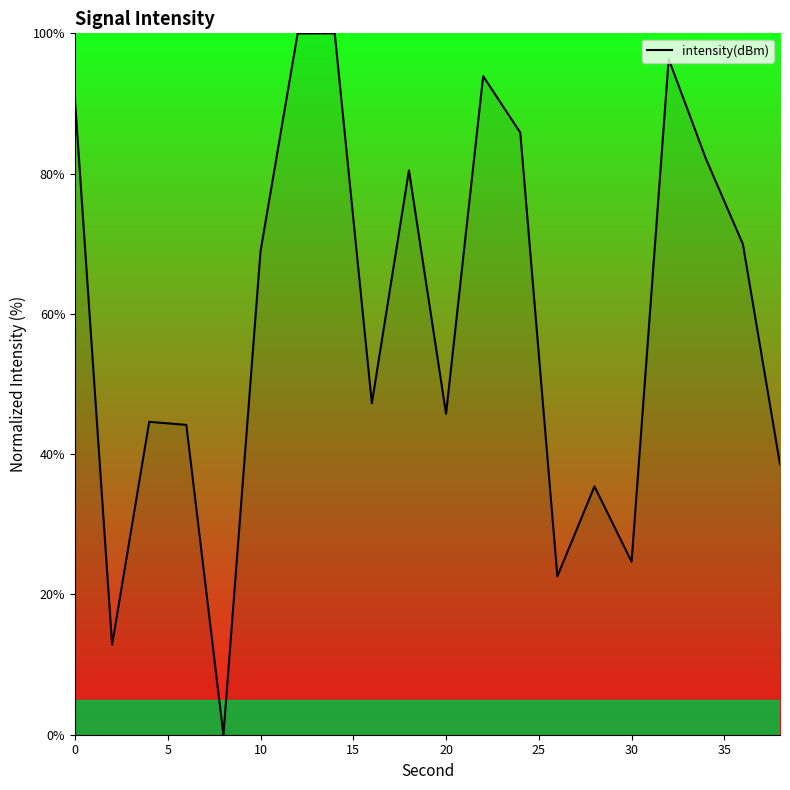

What is the difference between the maximum and minimum values?

100.0